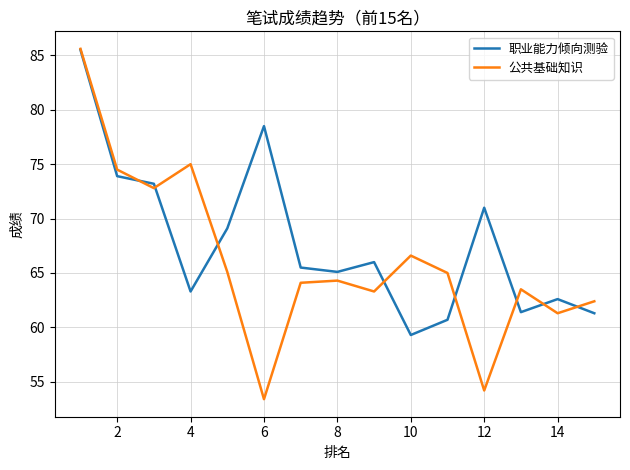

Which series has the largest total across all categories?

职业能力倾向测验